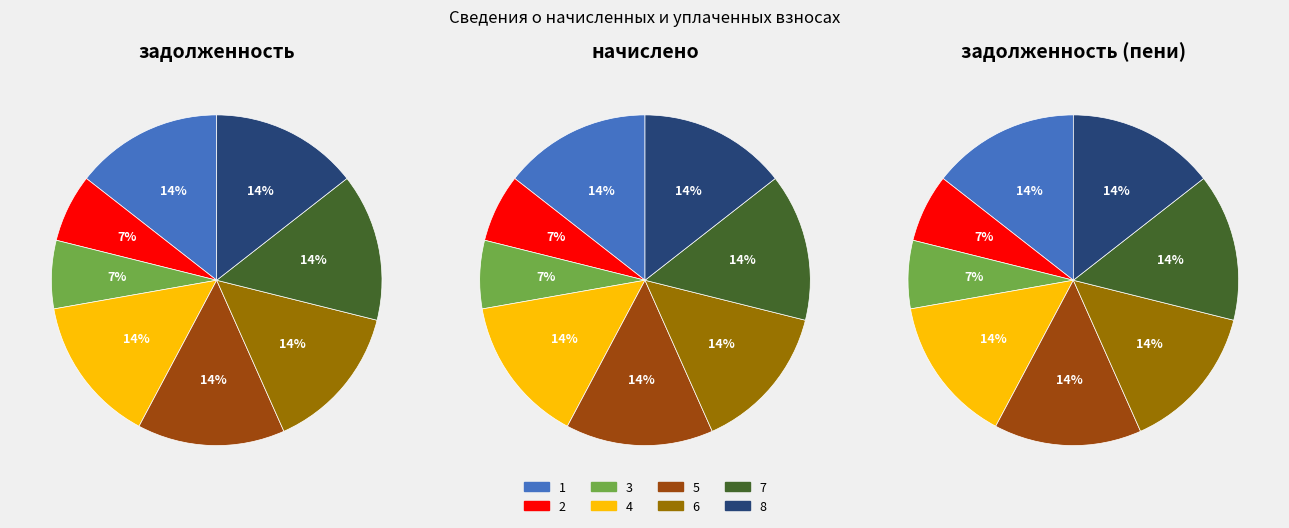

Count the number of slices in the pie.

8